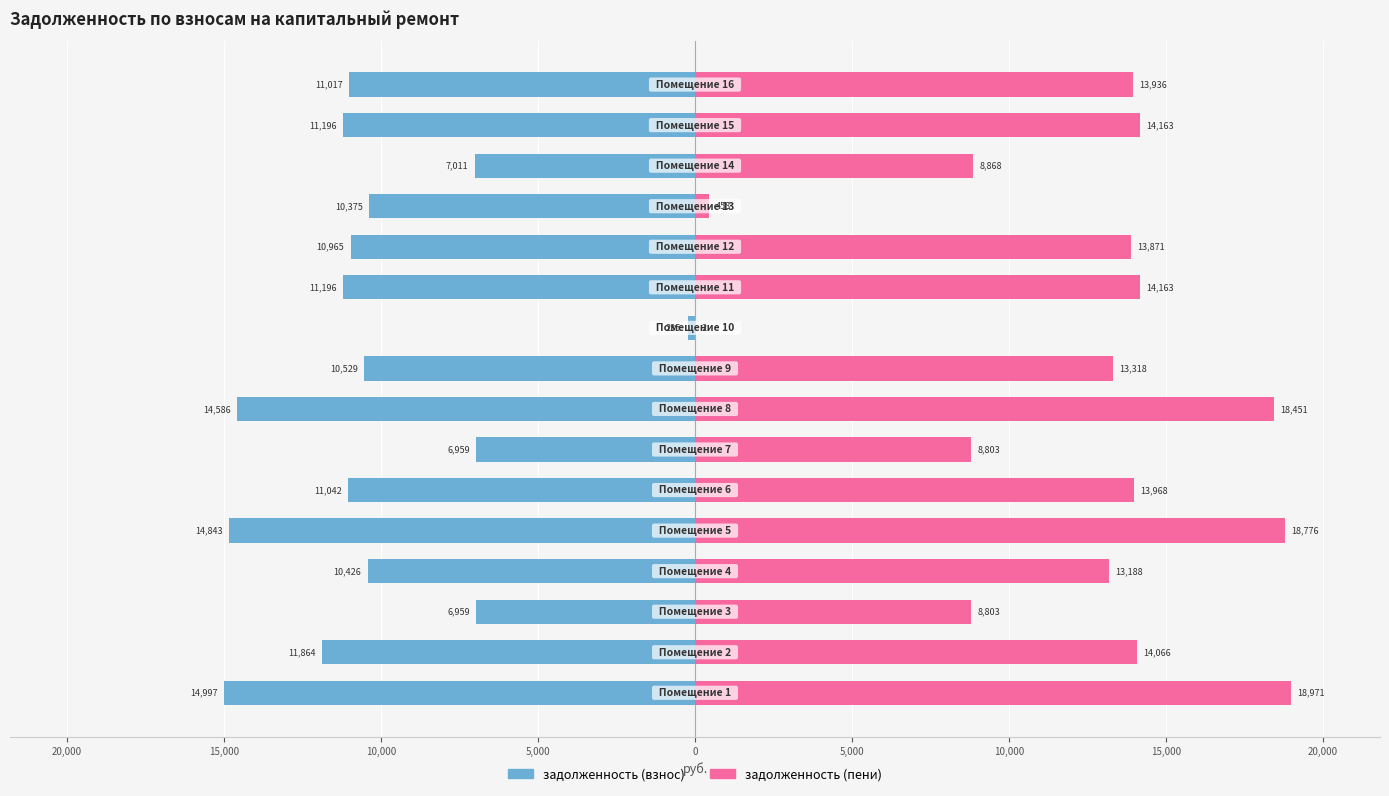

Reading right to left, list all the values displayed in this chart.

задолженность (взнос): -11016.7	-11196.5	-7010.6	-10374.7	-10965.4	-11196.5	-235.4	-10528.8	-14586.2	-6959.3	-11042.4	-14843.0	-10426.1	-6959.3	-11864.2	-14997.1
задолженность (пени): 13935.6	14163.0	8868.1	458.1	13870.7	14163.0	2.5	13318.4	18451.0	8803.2	13968.1	18775.8	13188.5	8803.2	14065.6	18970.7